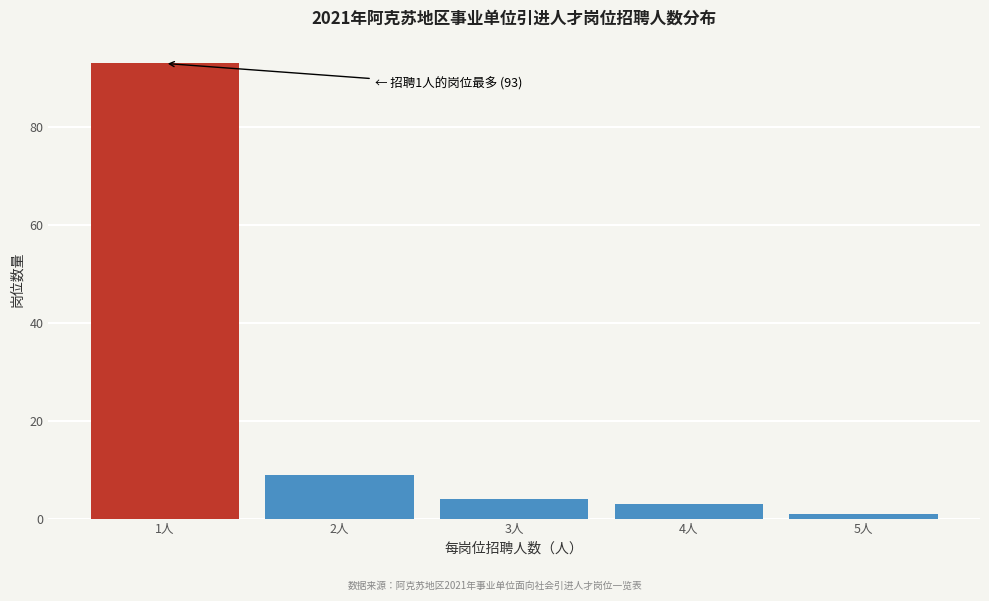

Reading left to right, list all the values displayed in this chart.

1人=93	2人=9	3人=4	4人=3	5人=1